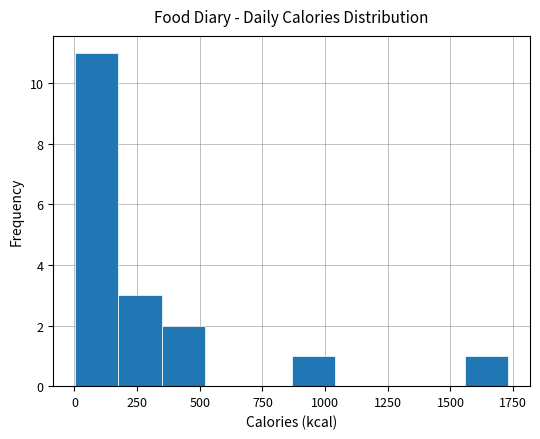

Read against the x-axis, roughly where is the centre of the tallest bar?

100